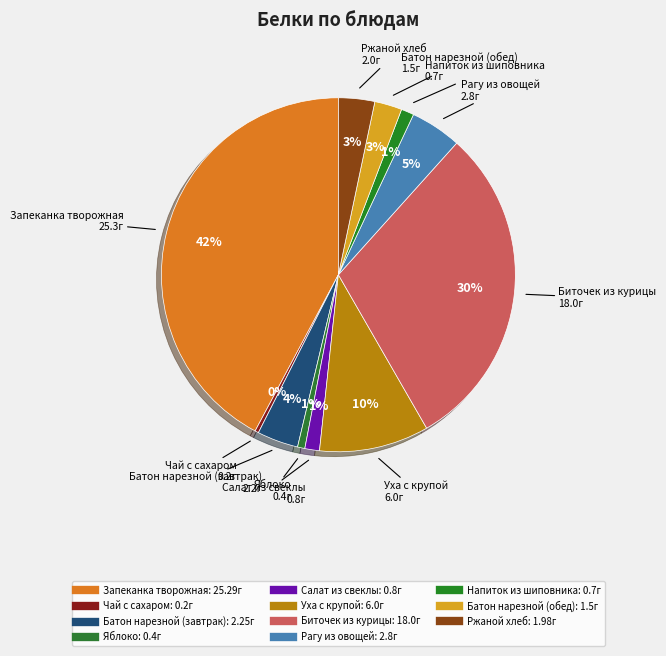

Which has a higher value, Уха с крупой or Напиток из шиповника?

Уха с крупой